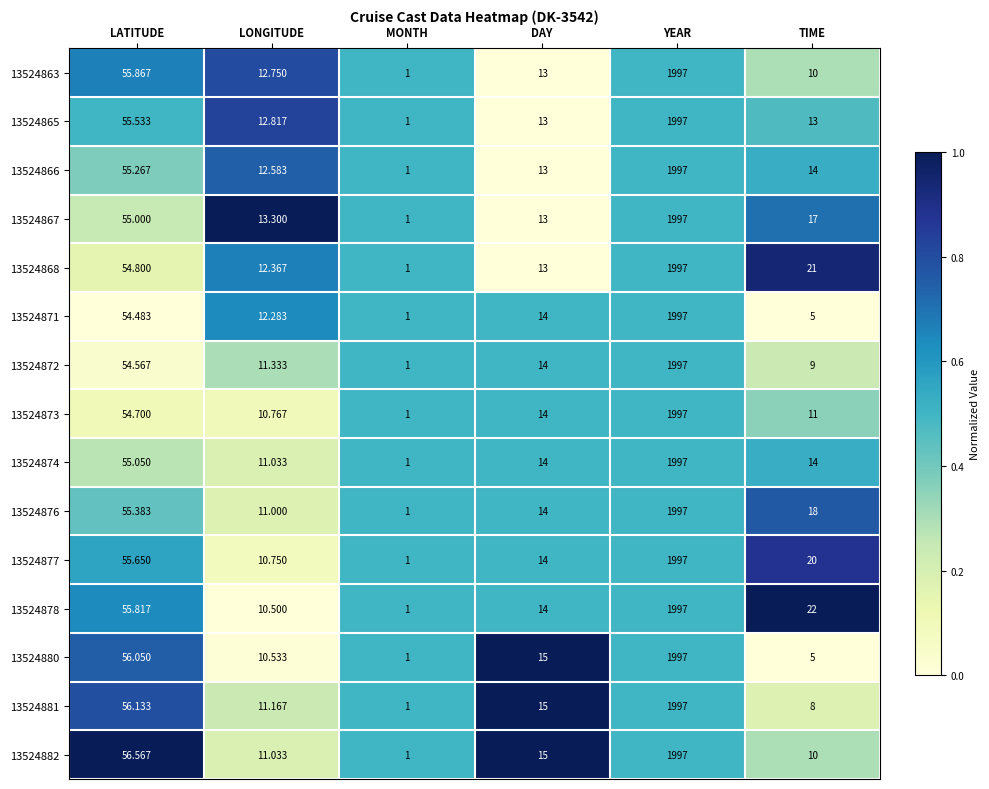

Count the number of data series in this chart.

15